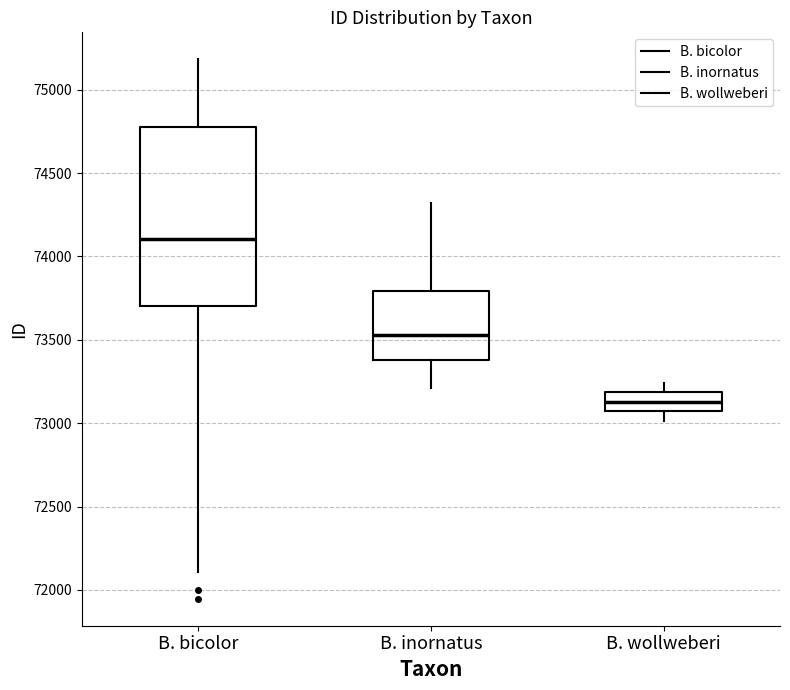

Which box is the tallest, from its lower edge to its upper edge?

B. bicolor